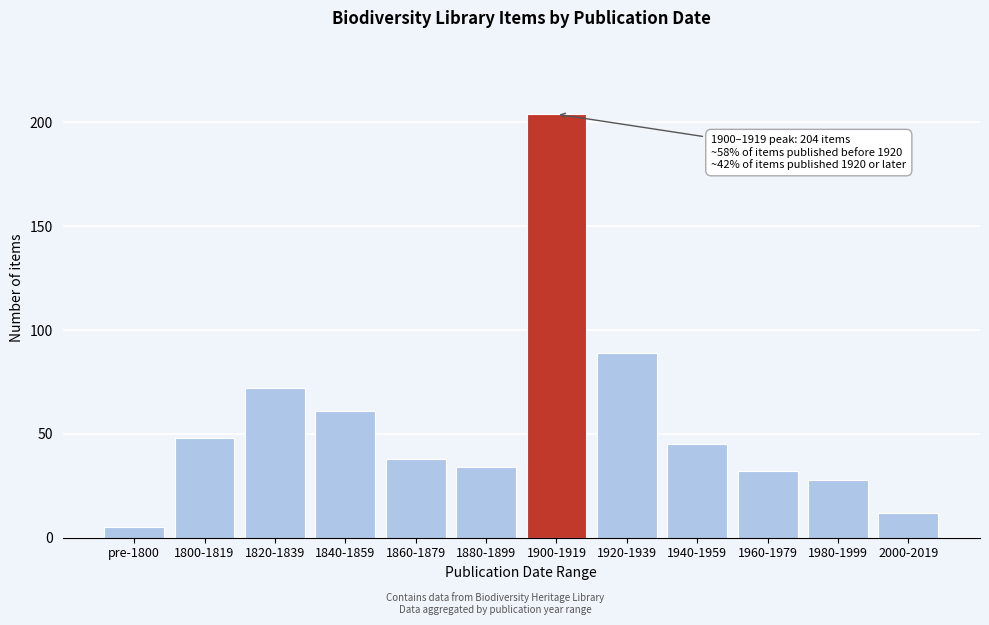

Reading left to right, extract all data points from this chart.

pre-1800=5	1800-1819=48	1820-1839=72	1840-1859=61	1860-1879=38	1880-1899=34	1900-1919=204	1920-1939=89	1940-1959=45	1960-1979=32	1980-1999=28	2000-2019=12